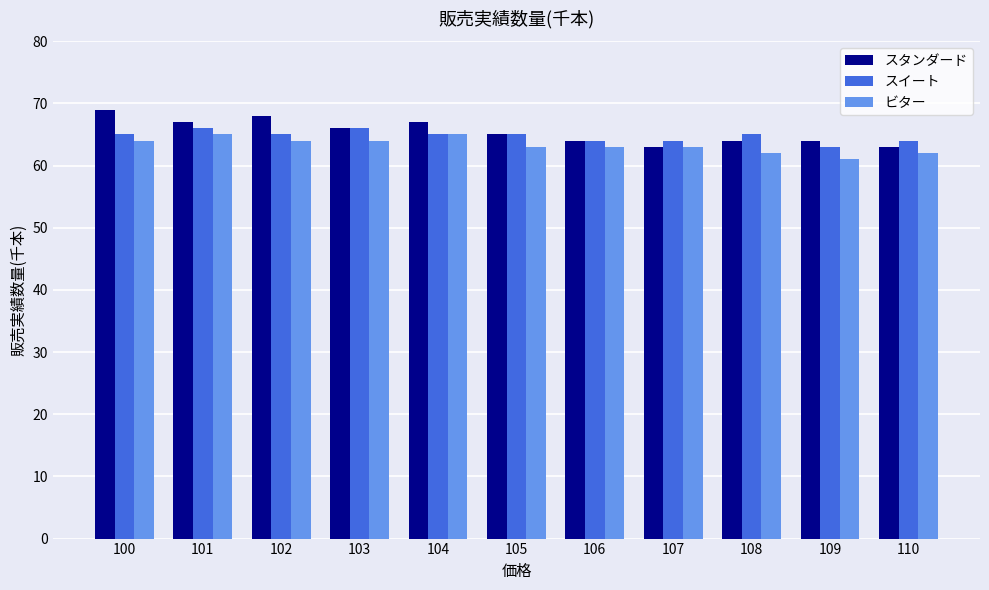

Count the number of categories in the chart.

11